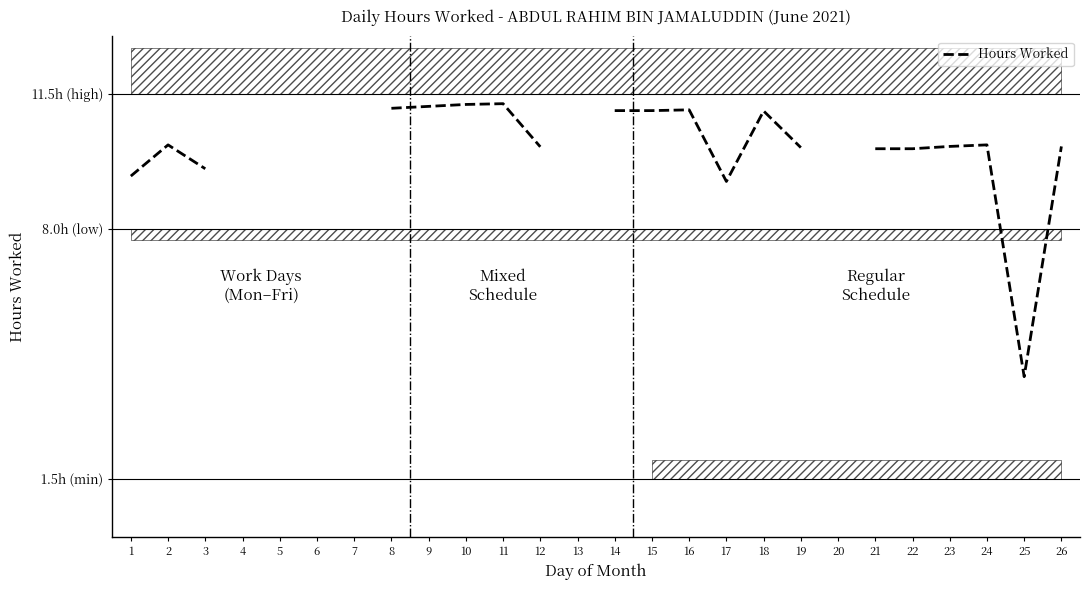

Between 25 and 10, which is larger?

10